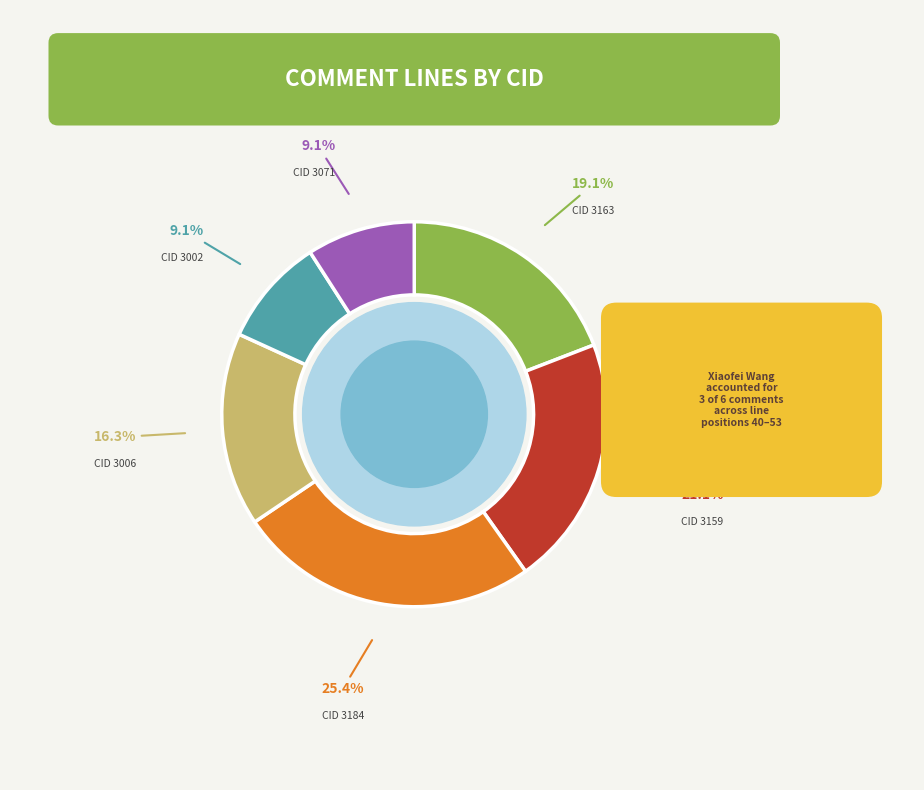

True or false: 3163 accounts for 19% of the total.

True